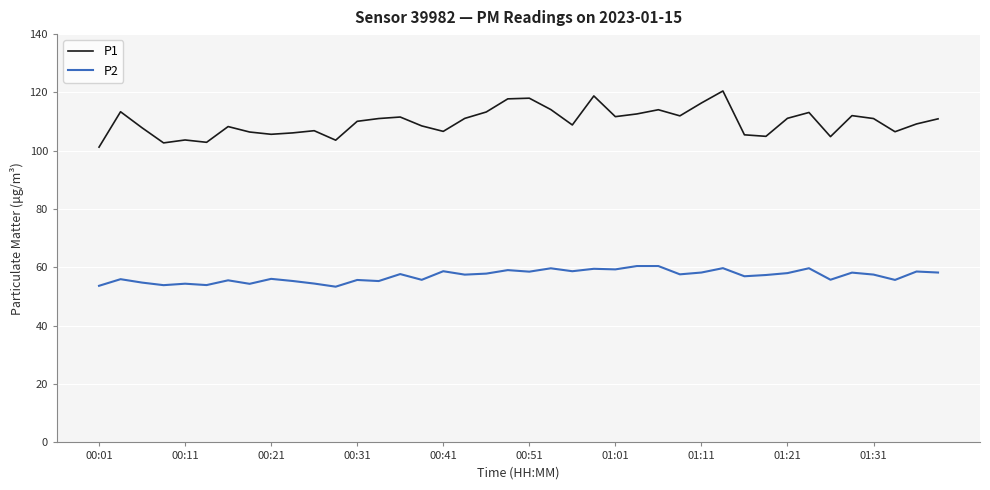

Which series has the widest spread of values?

P1